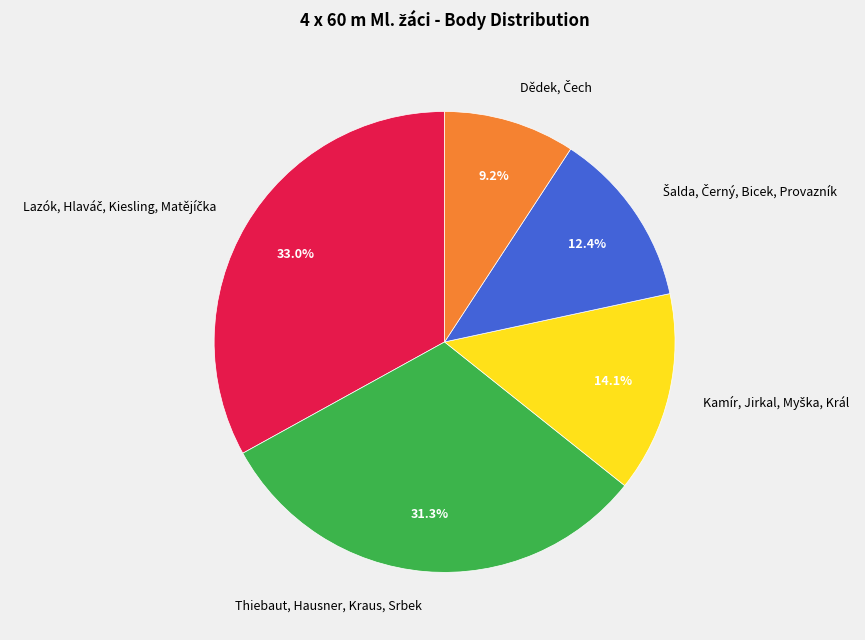

How much of the chart is everything except Thiebaut, Hausner, Kraus, Srbek?

68.7%